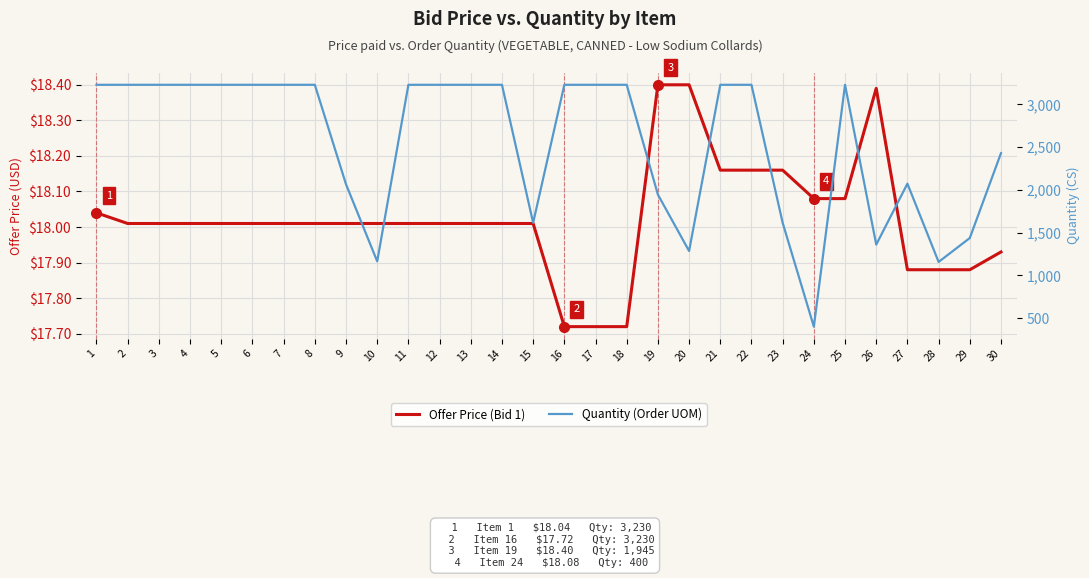

Reading left to right, what are all the values shown in this chart?

Offer Price (Bid 1): 1=18.0	2=18.0	3=18.0	4=18.0	5=18.0	6=18.0	7=18.0	8=18.0	9=18.0	10=18.0	11=18.0	12=18.0	13=18.0	14=18.0	15=18.0	16=17.7	17=17.7	18=17.7	19=18.4	20=18.4	21=18.2	22=18.2	23=18.2	24=18.1	25=18.1	26=18.4	27=17.9	28=17.9	29=17.9	30=17.9
Quantity (Order UOM): 1=3230.0	2=3230.0	3=3230.0	4=3230.0	5=3230.0	6=3230.0	7=3230.0	8=3230.0	9=2066.0	10=1164.0	11=3230.0	12=3230.0	13=3230.0	14=3230.0	15=1615.0	16=3230.0	17=3230.0	18=3230.0	19=1945.0	20=1285.0	21=3230.0	22=3230.0	23=1615.0	24=400.0	25=3230.0	26=1360.0	27=2073.0	28=1157.0	29=1437.0	30=2430.0